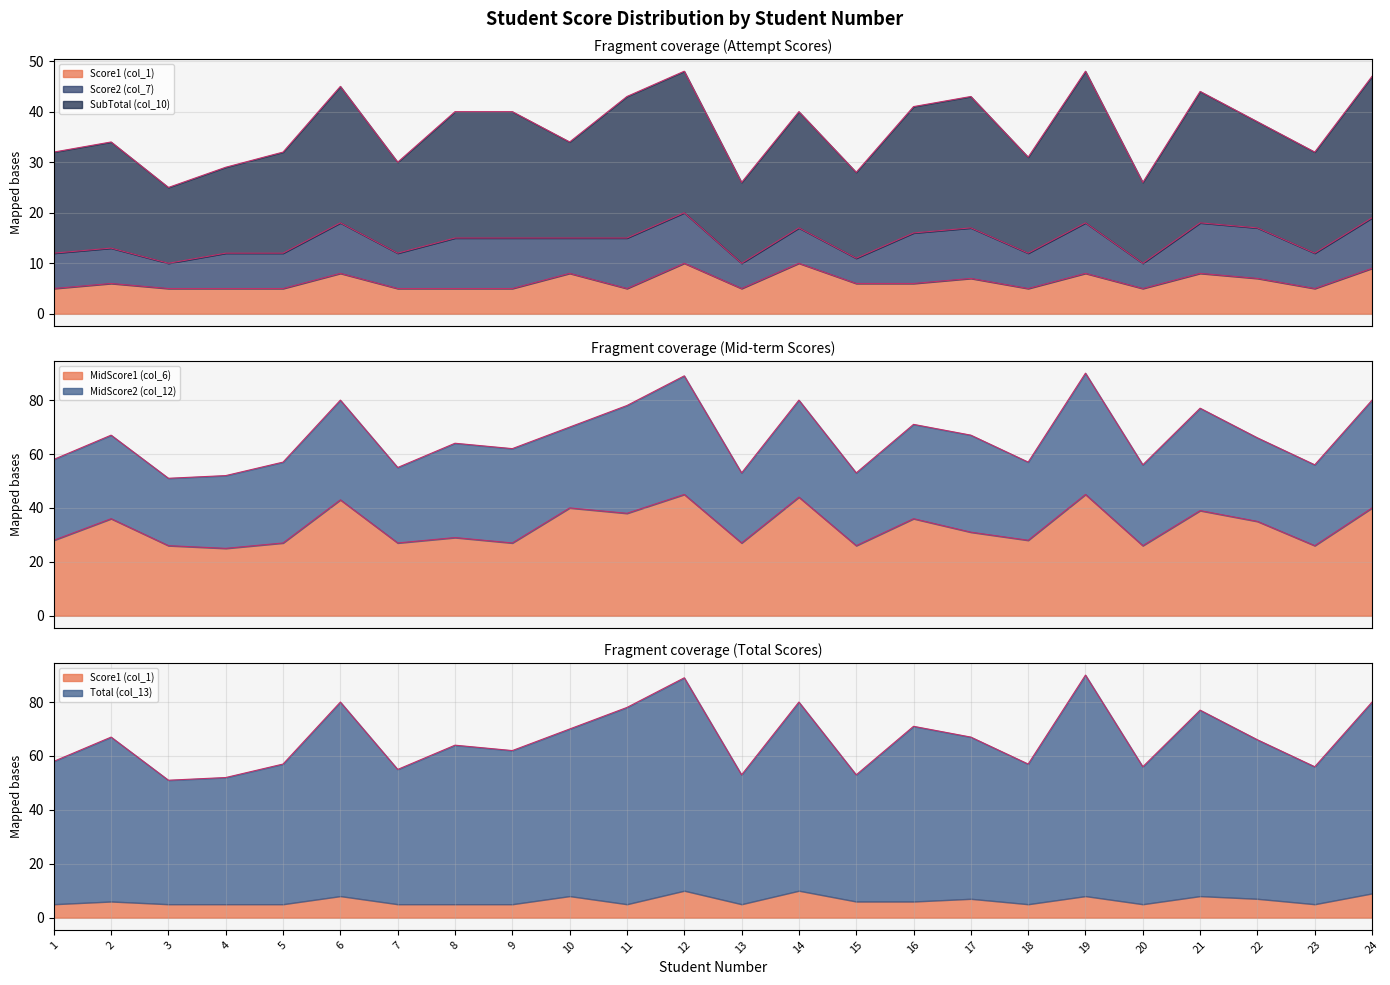

What is the sum of all MidScore1 (col_6) values?

794